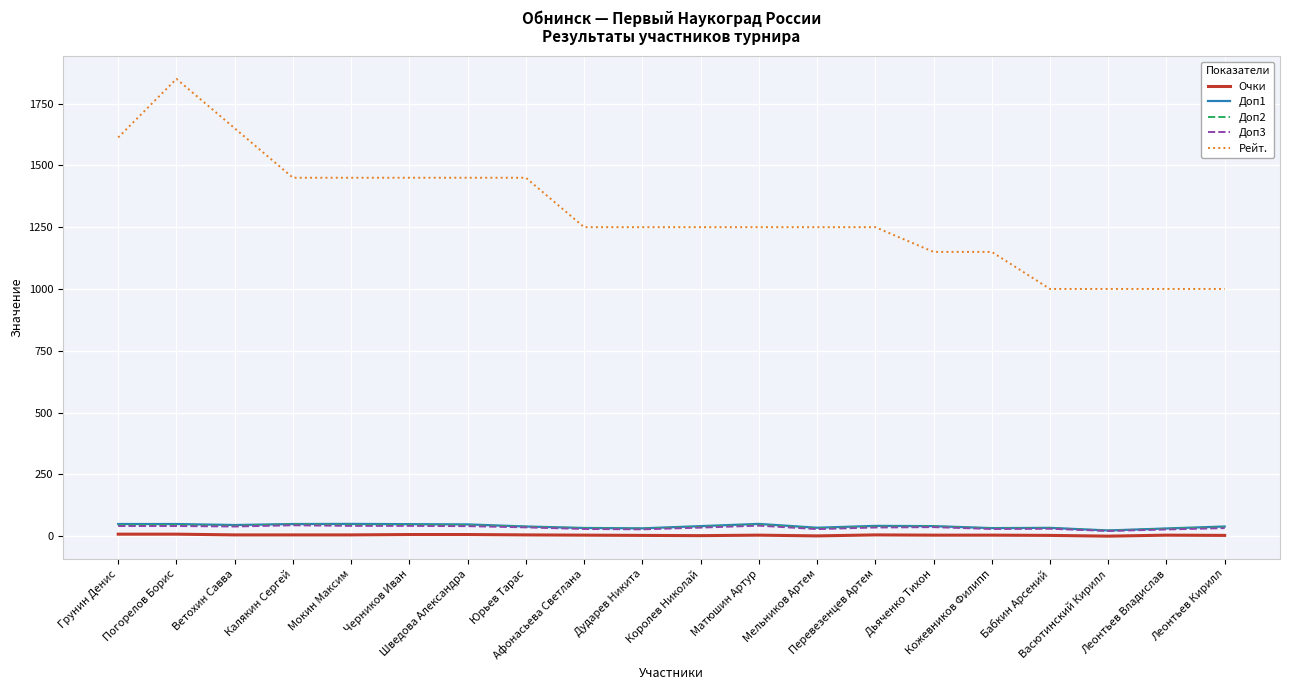

True or false: Рейт. and Доп3 intersect in this chart.

False